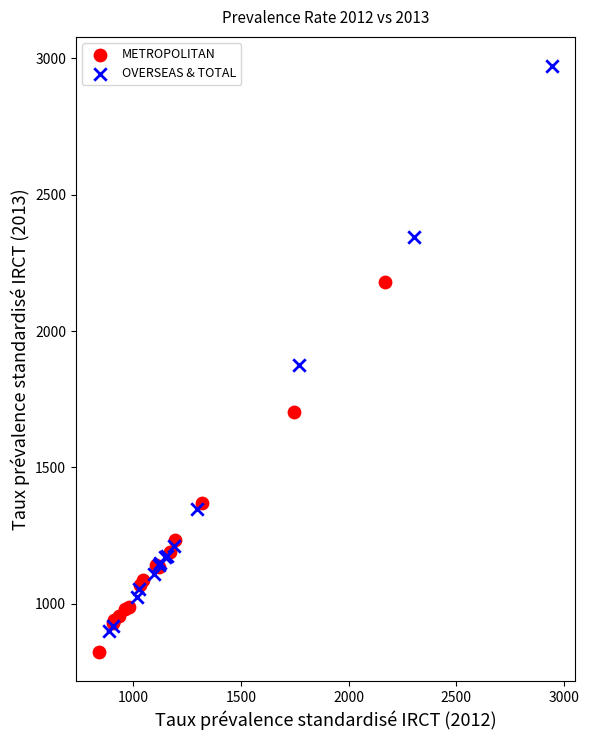

Which series has the largest Y range (max minus min)?

OVERSEAS & TOTAL